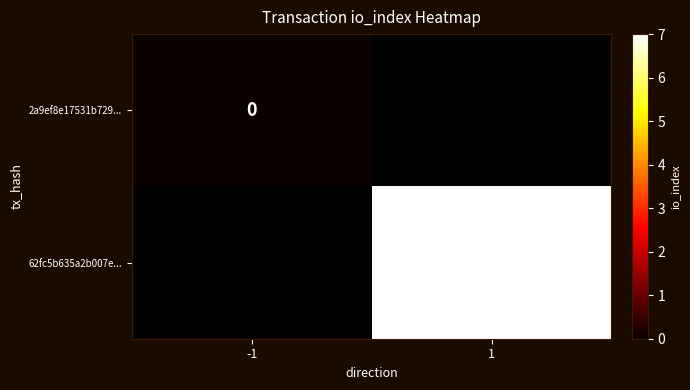

Between -1 and 1, which is larger?

-1